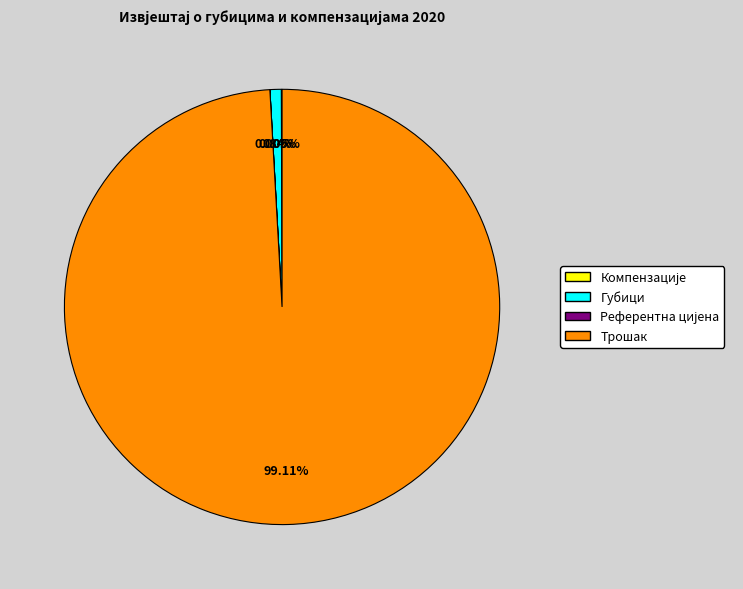

To the nearest percent, what portion does Губици represent?

1%